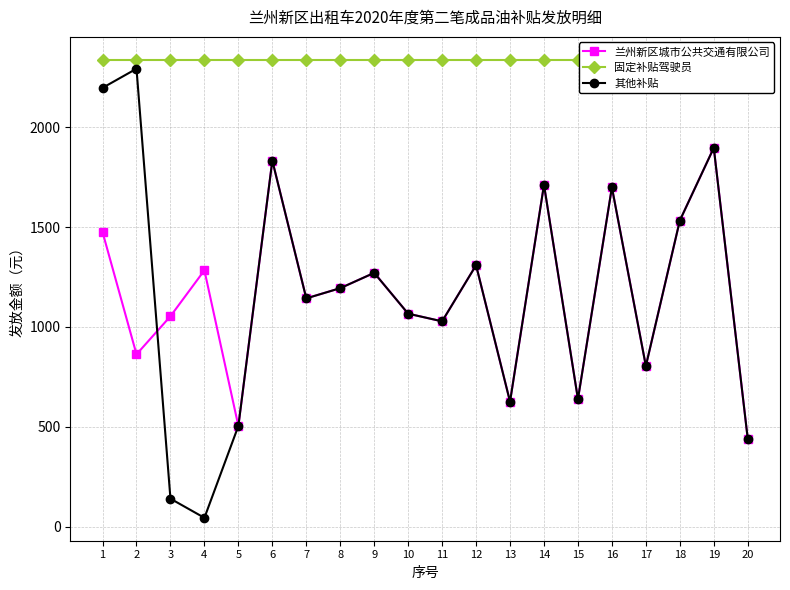

What is the difference between the highest and lowest values at 20?

1896.3